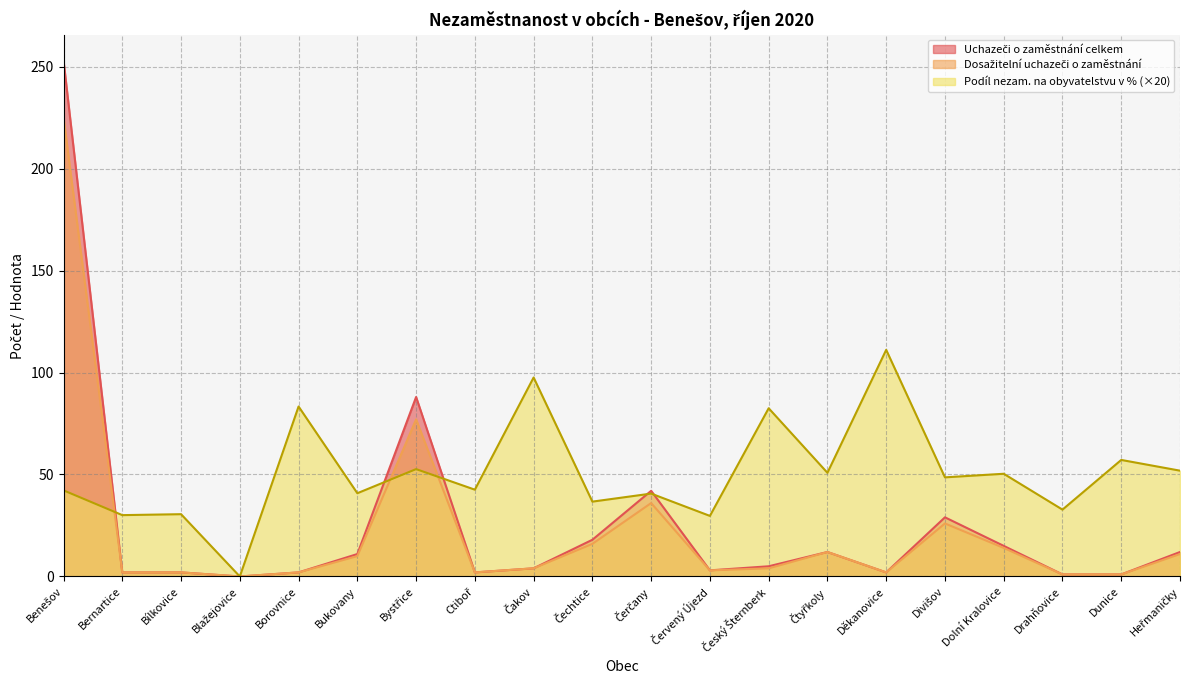

What position from the left is Čerčany?

11